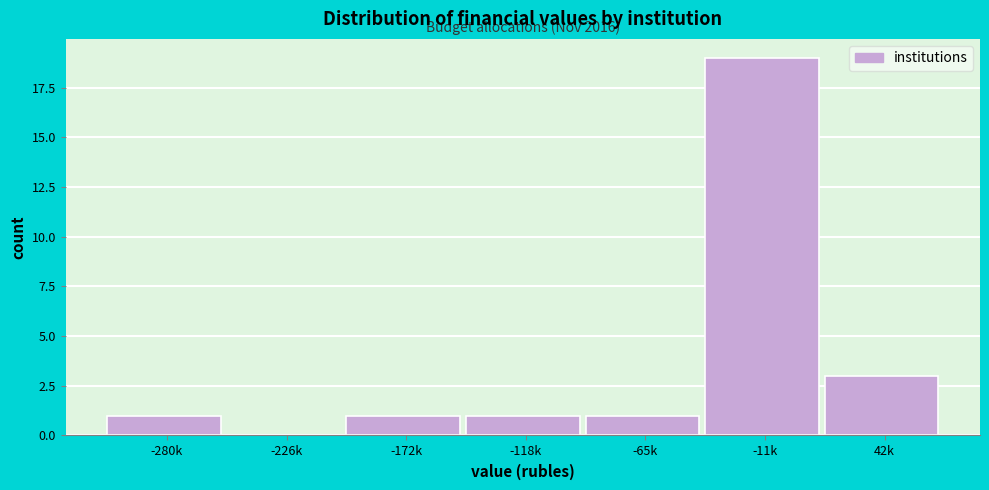

Reading left to right, transcribe all the data shown in this chart.

-280k=1	-226k=0	-172k=1	-118k=1	-65k=1	-11k=19	42k=3